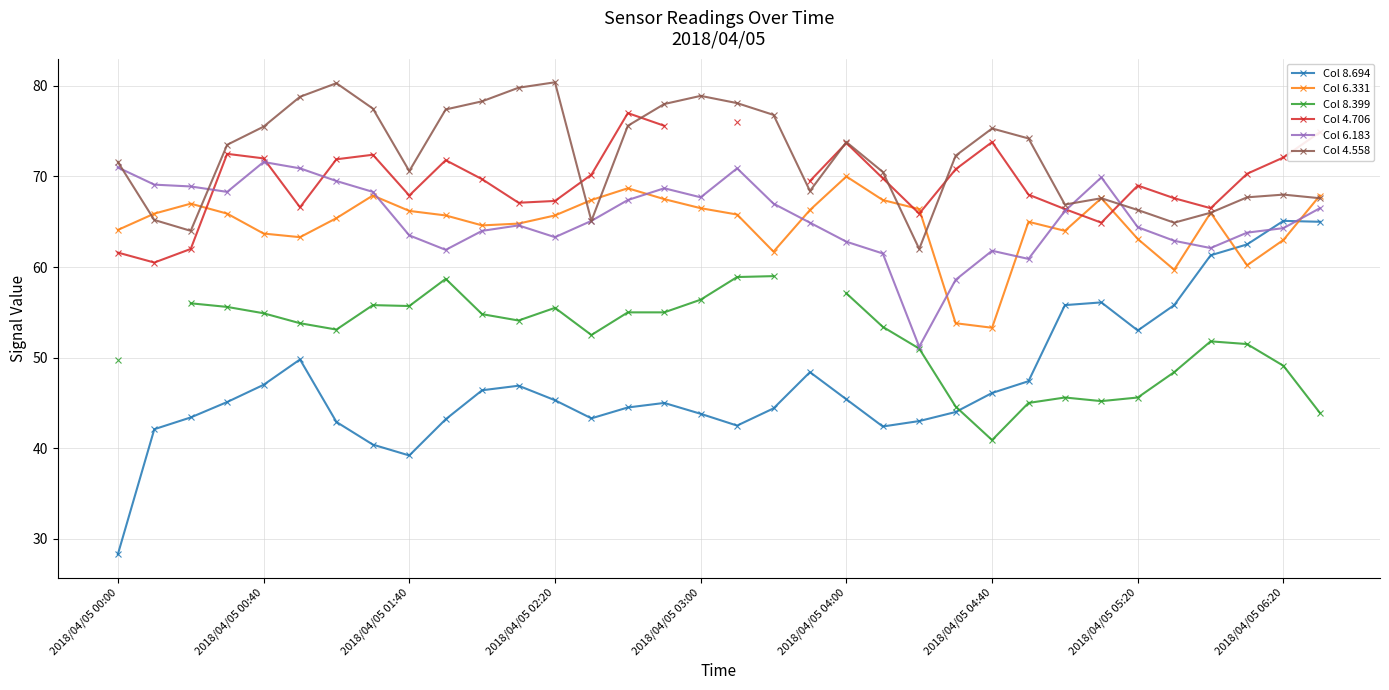

At which category does Col 8.694 reach its first local valley?

2018/04/05 01:40